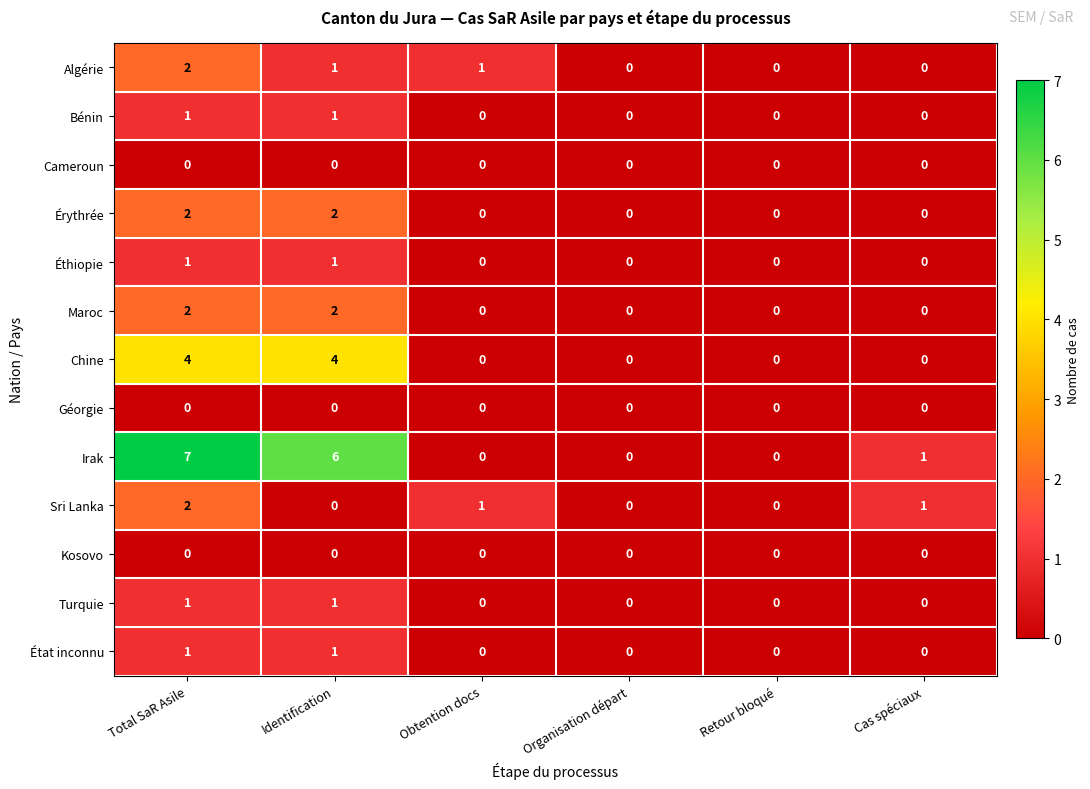

True or false: Cameroun has a value of 0 at Identification.

True